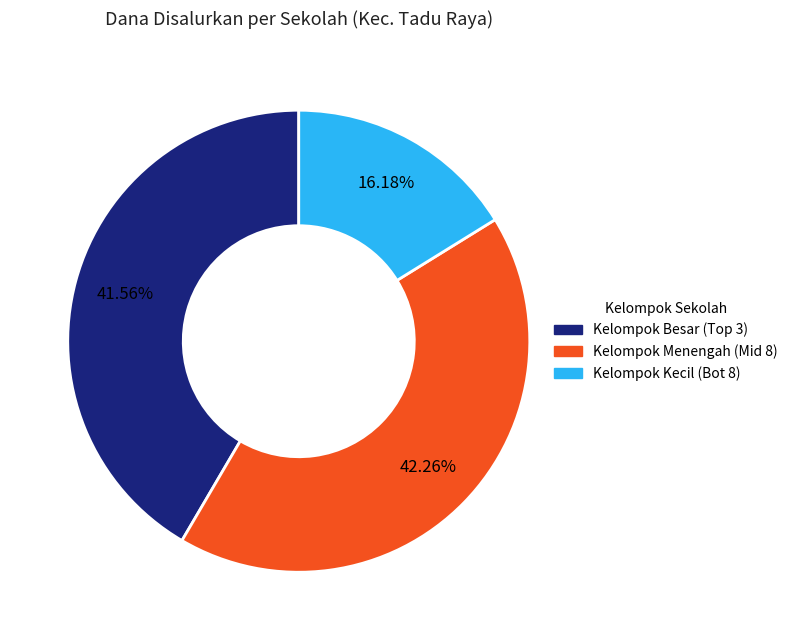

Is there any slice that represents more than half of the pie?

No